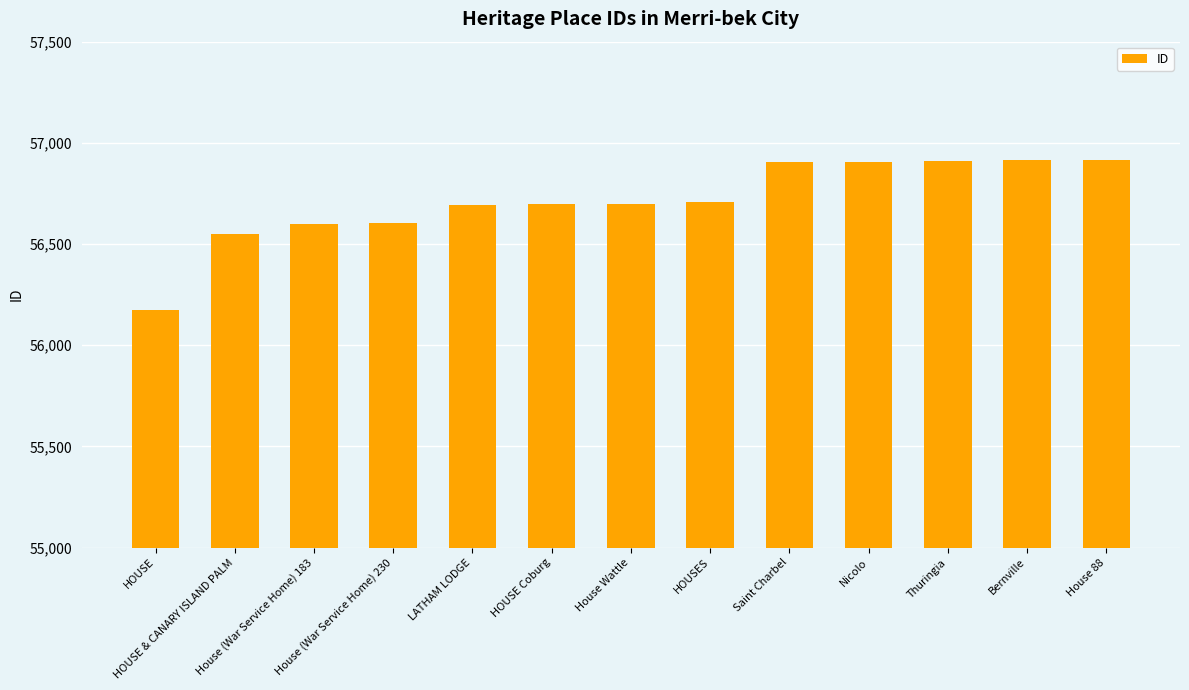

What is the value of the 7th bar from the left?

56697